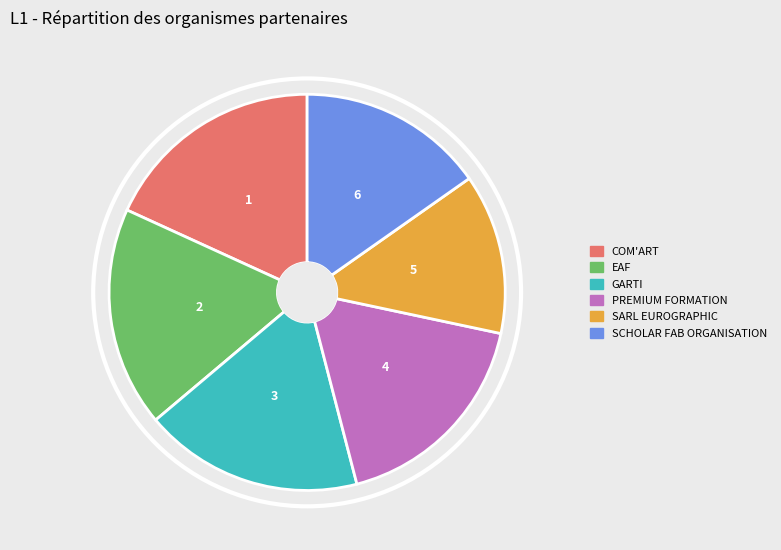

How many segments does this pie chart have?

6